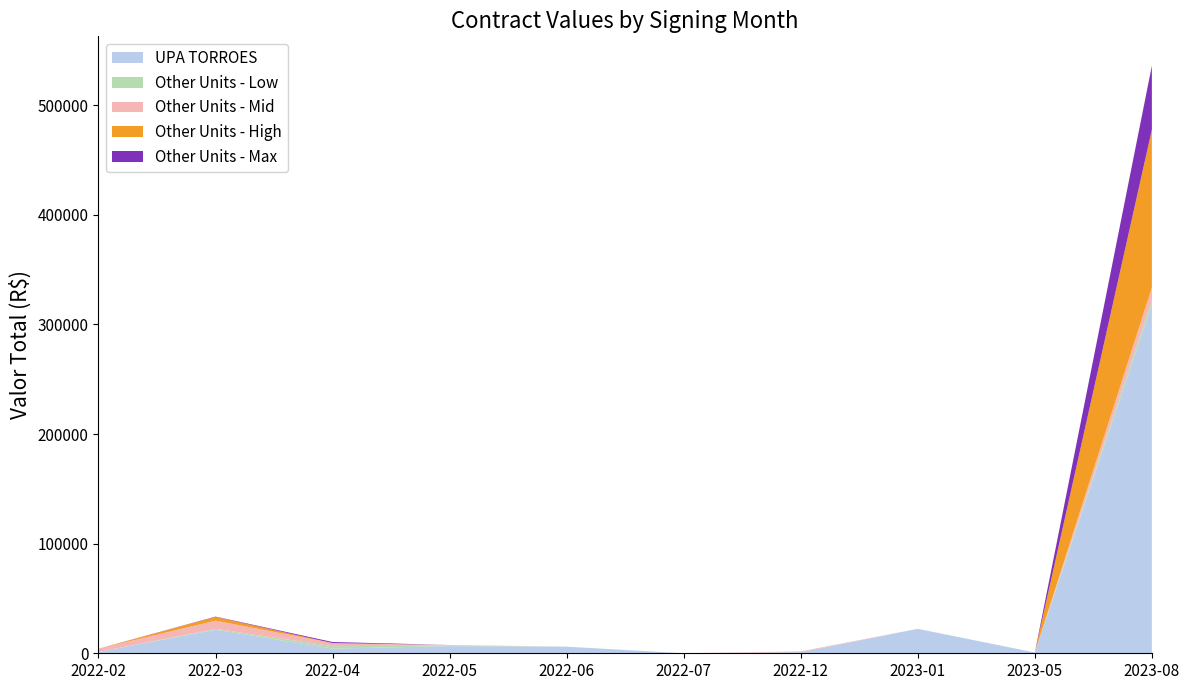

Reading right to left, what are all the values shown in this chart?

UPA TORROES: 317990.0	738.1	22296.0	962.4	15.5	6007.9	6547.9	4308.6	21507.7	1200.0
Other Units - Low: 4246.0	0.0	0.0	0.0	0.0	0.0	540.0	2140.7	750.0	0.0
Other Units - Mid: 11400.0	0.0	0.0	753.5	22.0	0.0	500.0	2835.0	7500.0	3030.0
Other Units - High: 144000.0	0.0	0.0	0.0	0.0	0.0	0.0	27.2	3400.0	0.0
Other Units - Max: 58302.0	0.0	0.0	0.0	0.0	0.0	0.0	960.0	300.0	0.0